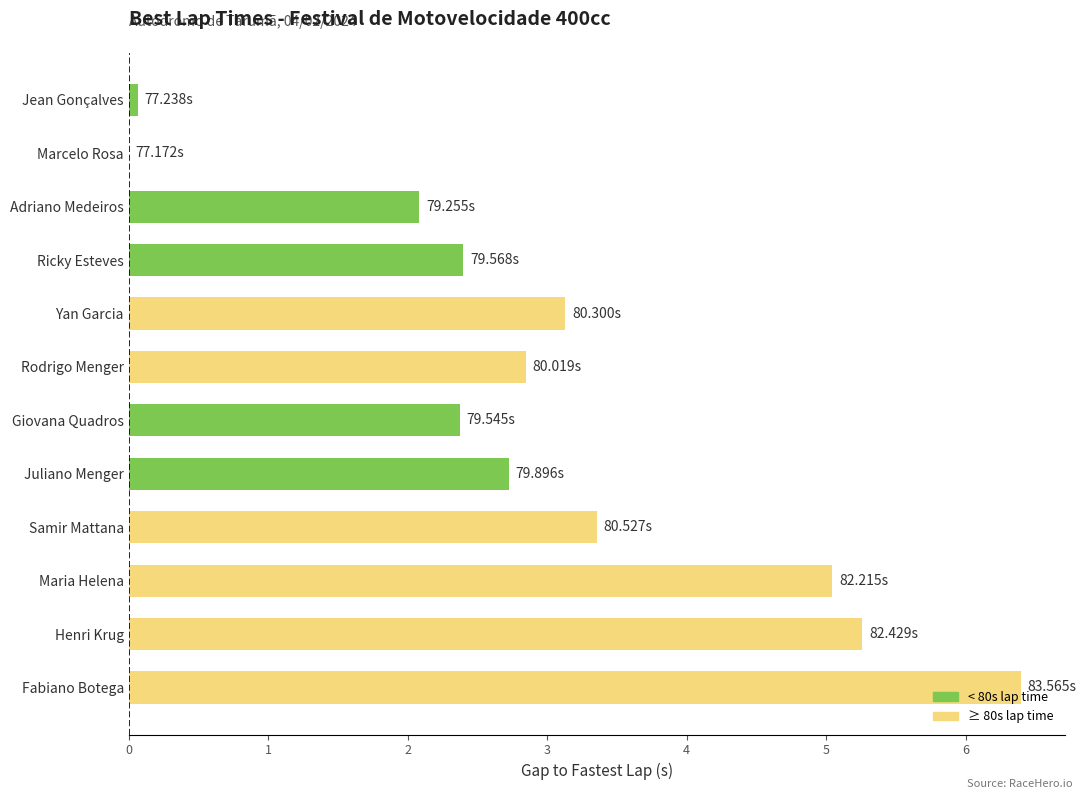

What is the ratio of the value at Maria Helena to the value at Samir Mattana?

1.5